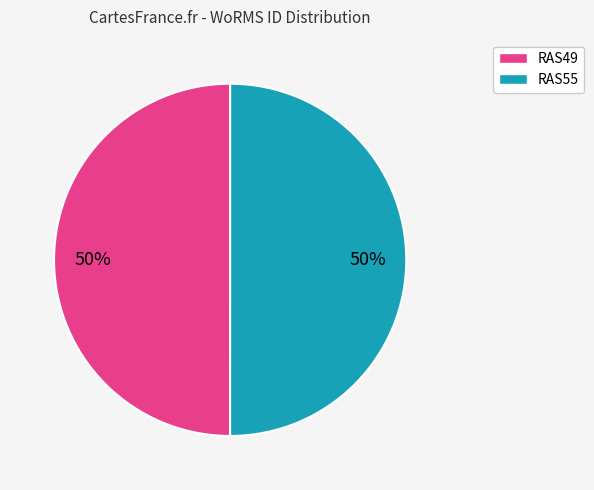

How many segments does this pie chart have?

2